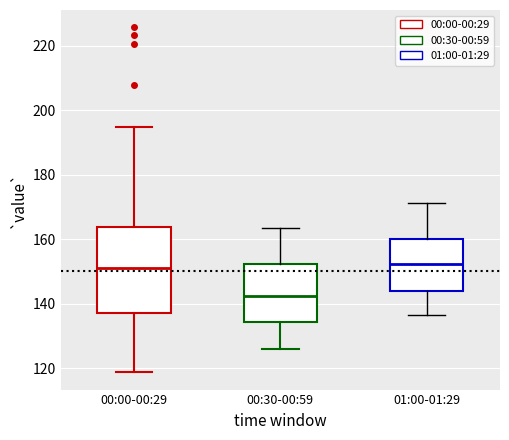

Reading left to right, read every box against the y-axis: the position of its median line, the range the box covers, and the ends of its whiskers. The values are not printed on the chart, so give them approximately, as read against the axis.

00:00-00:29: median 152, box 138 to 164, whiskers 118 to 194
00:30-00:59: median 142, box 134 to 152, whiskers 126 to 164
01:00-01:29: median 152, box 144 to 160, whiskers 136 to 172